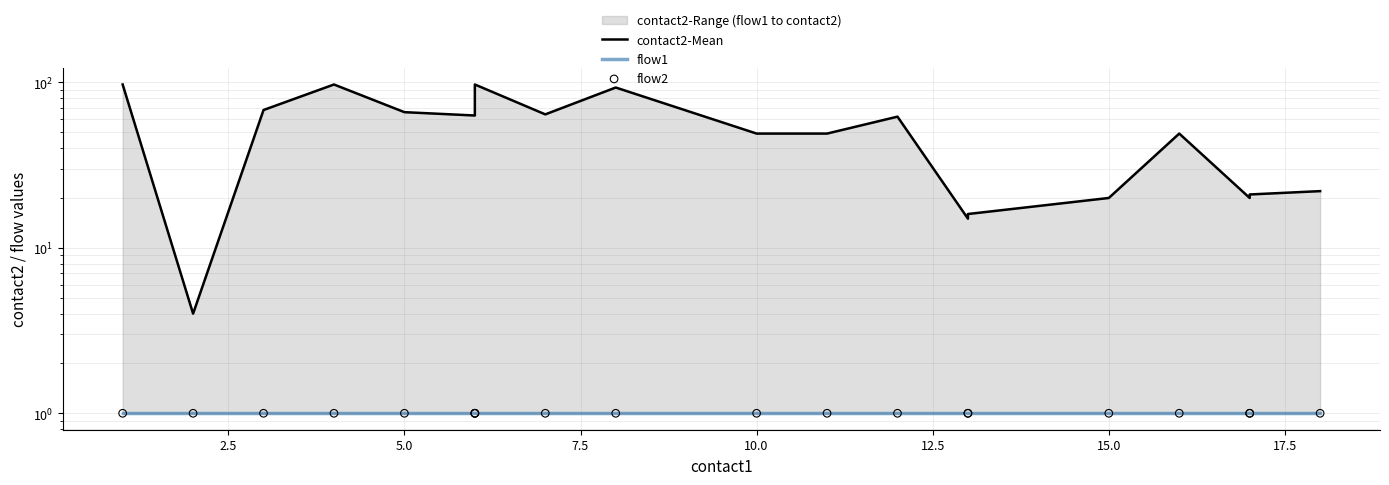

Which series contains the highest Y value?

contact2-Mean